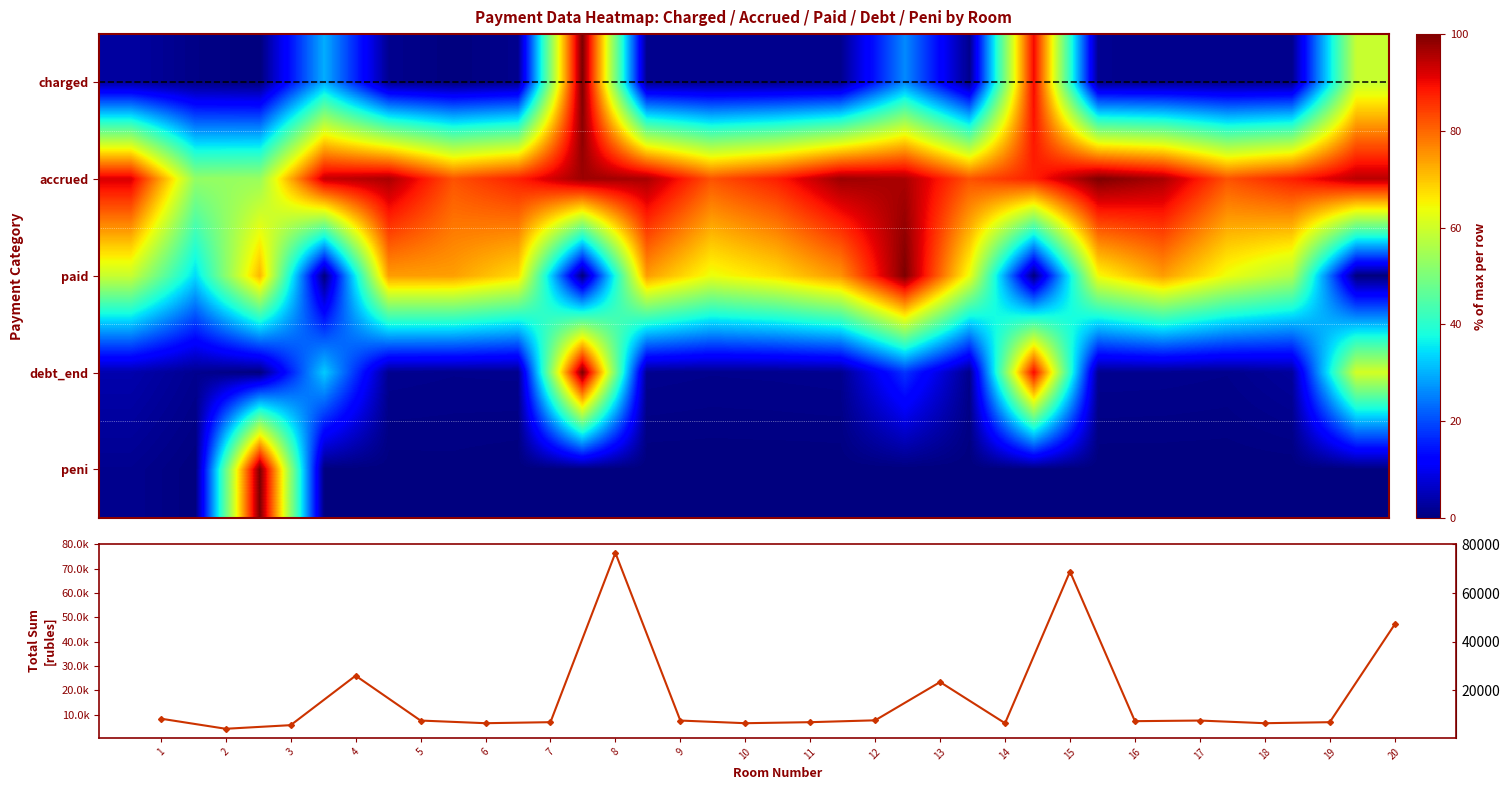

What is the difference between the maximum and minimum values in the Total payments sum series?

72394.4